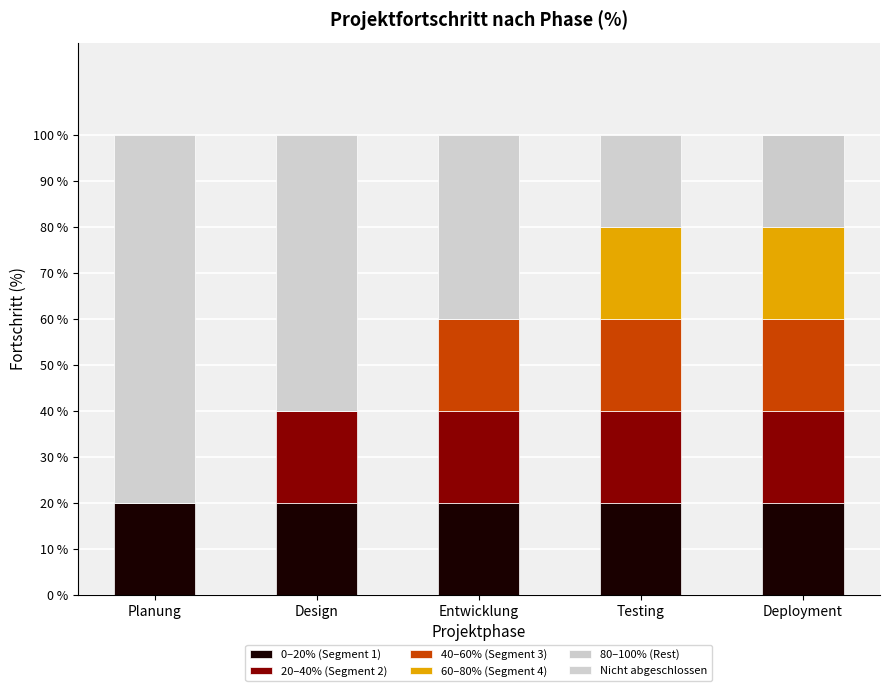

Which series has the largest range (max minus min)?

Nicht abgeschlossen